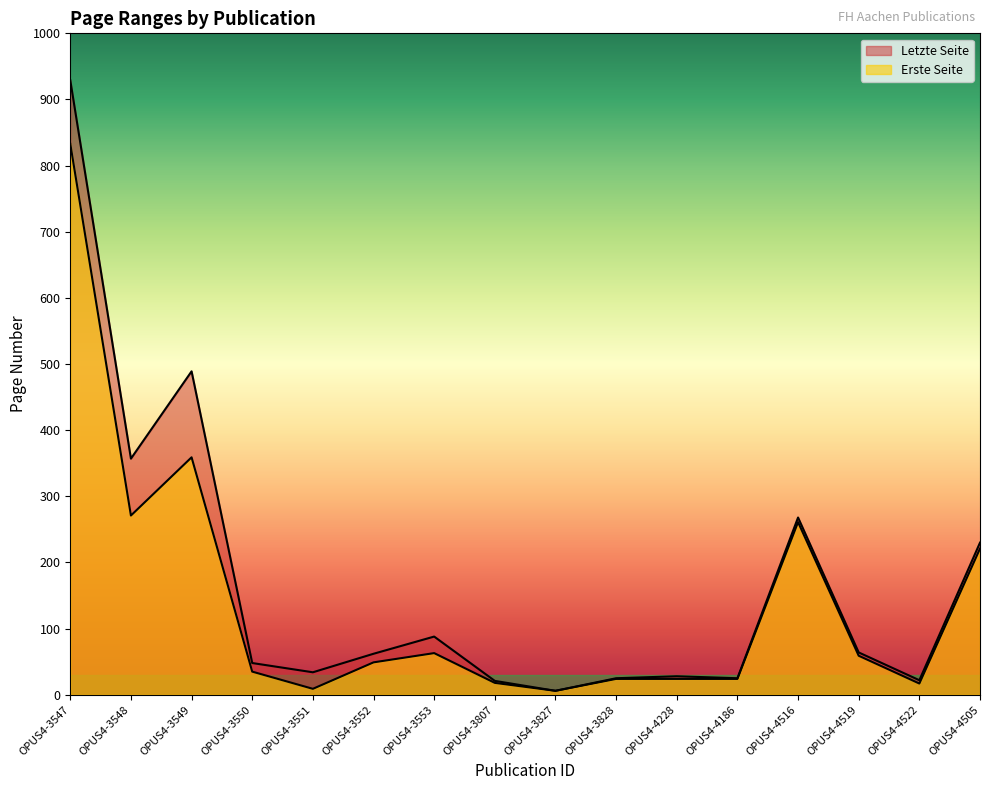

Which label corresponds to the largest value in the chart?

OPUS4-3547